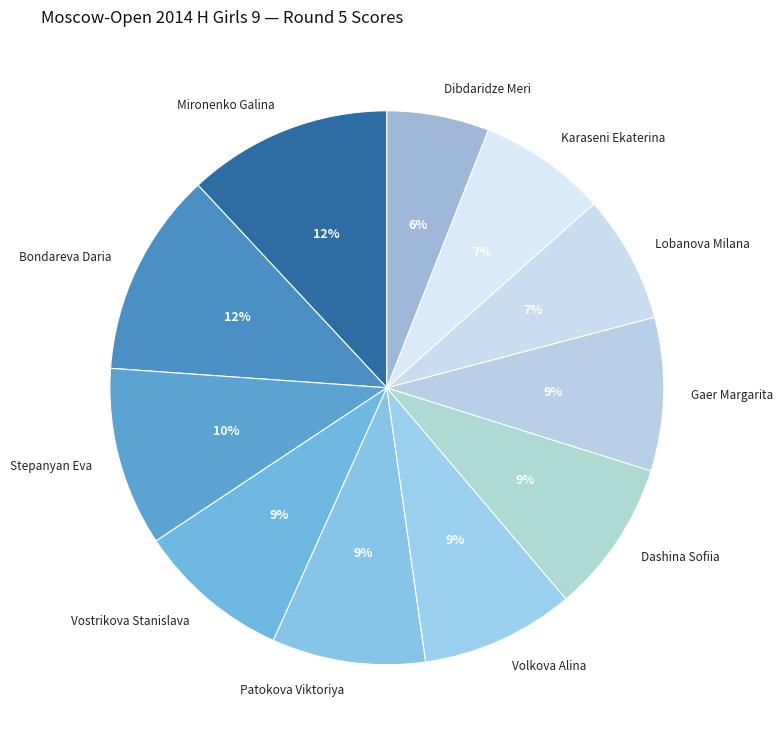

Does Lobanova Milana represent more than half of the total?

No